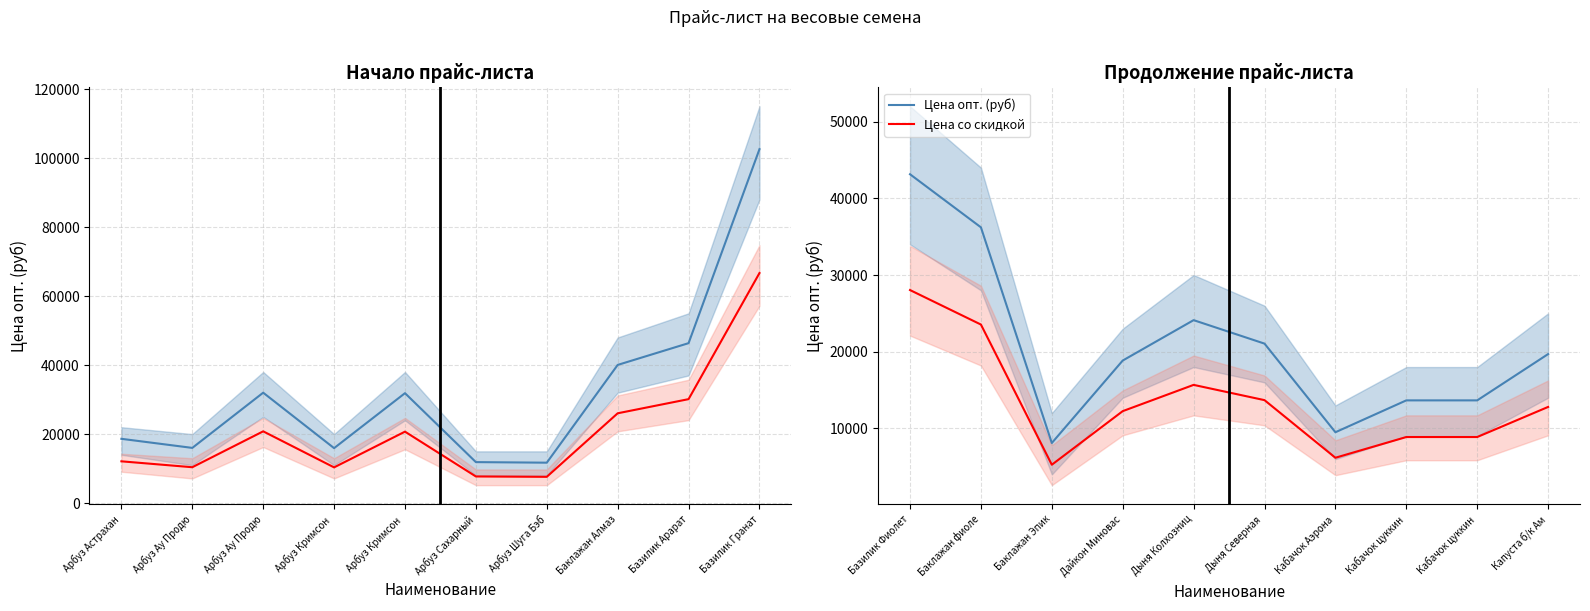

Which series changed the most between Дайкон Миновас and Кабачок цуккин?

Цена опт. (руб)